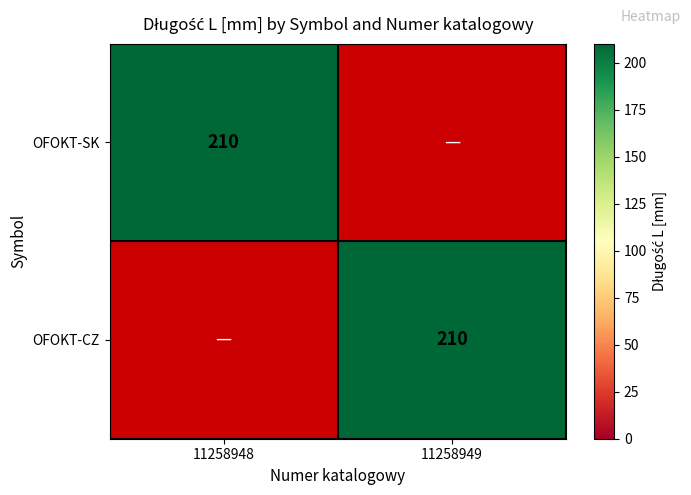

The OFOKT-CZ series shows 210 at 11258949. True or false?

True